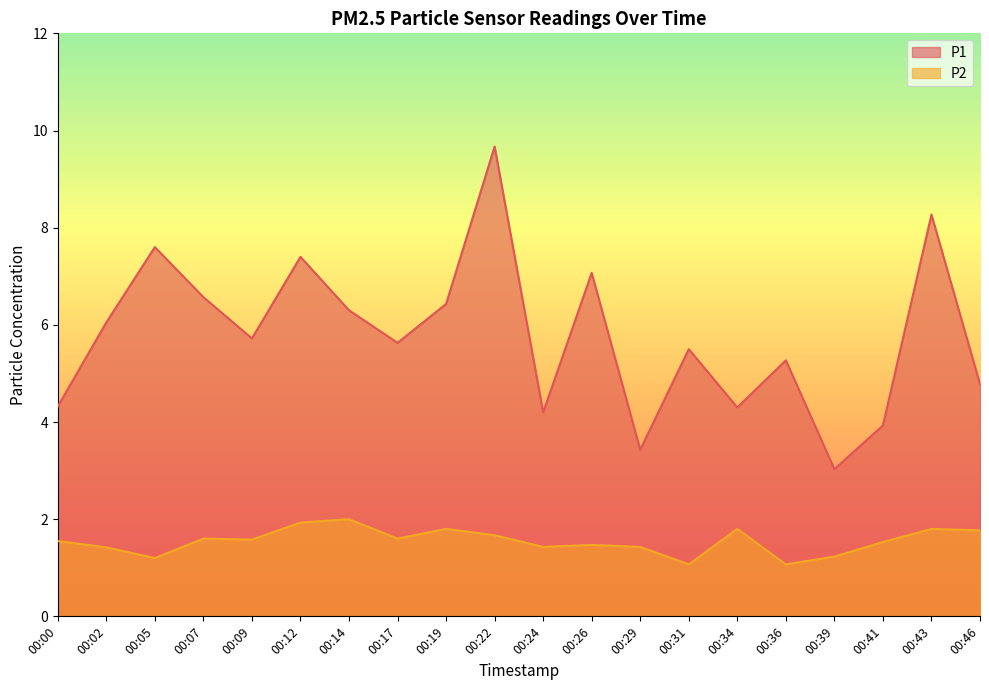

How many values in the P1 series exceed 5?

13